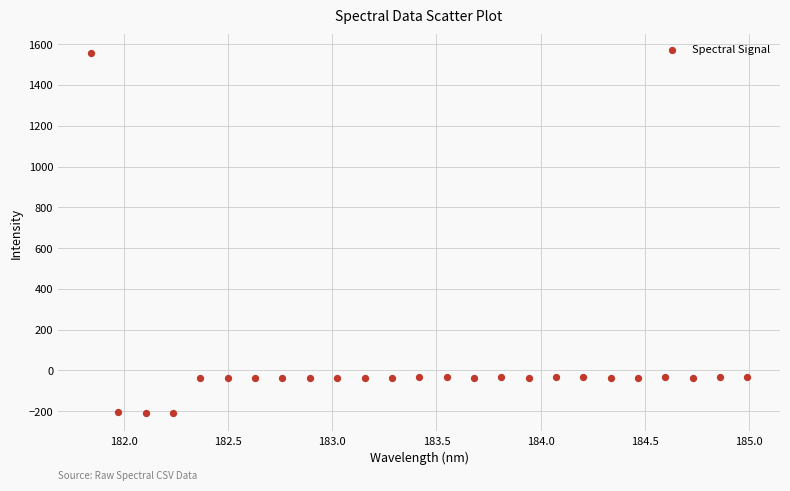

What is the range of X values (max minus min)?

3.1